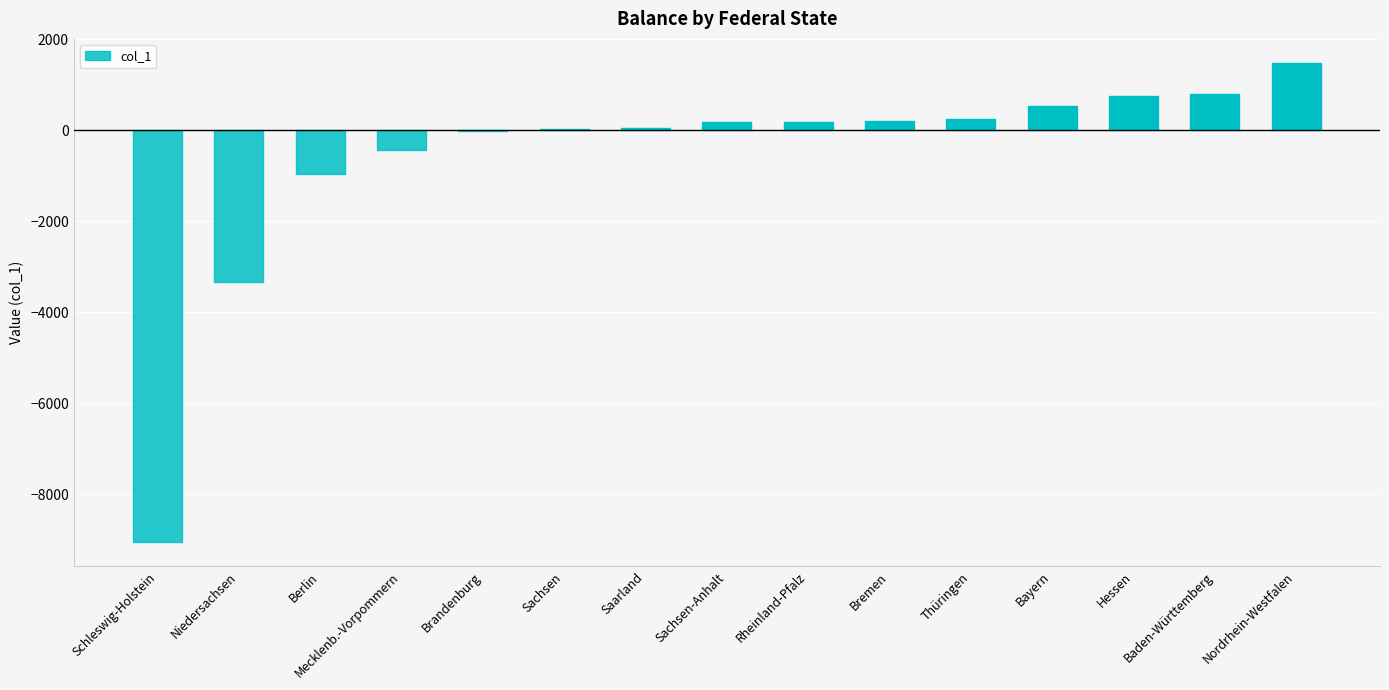

The value at Mecklenb.-Vorpommern is -429. True or false?

True